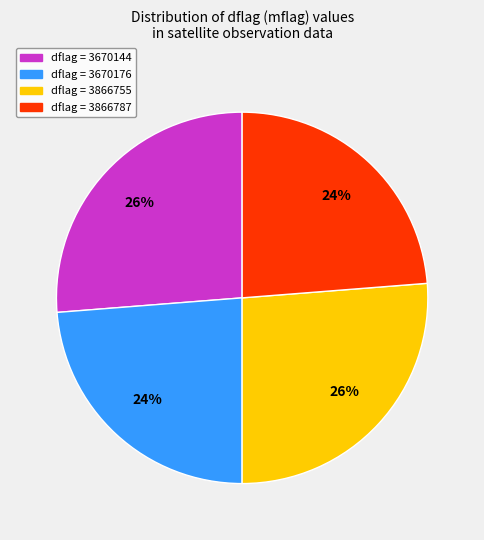

How many segments does this pie chart have?

4